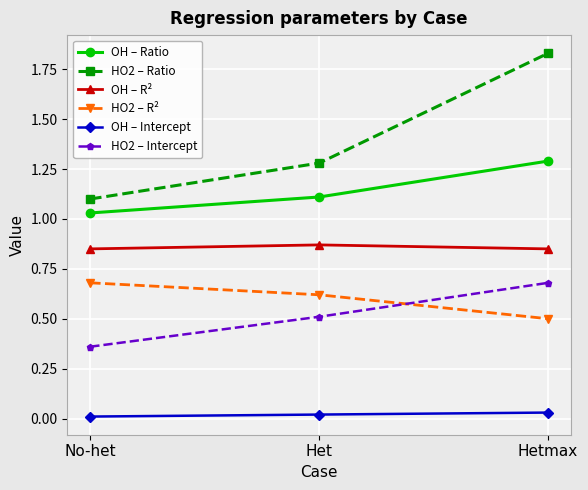

At which label does HO2 – R² reach its minimum?

Hetmax